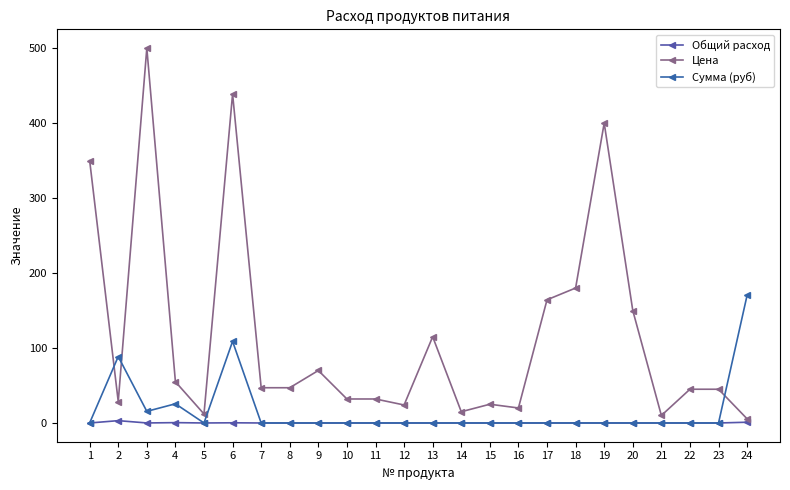

Which series has the largest total across all categories?

Цена